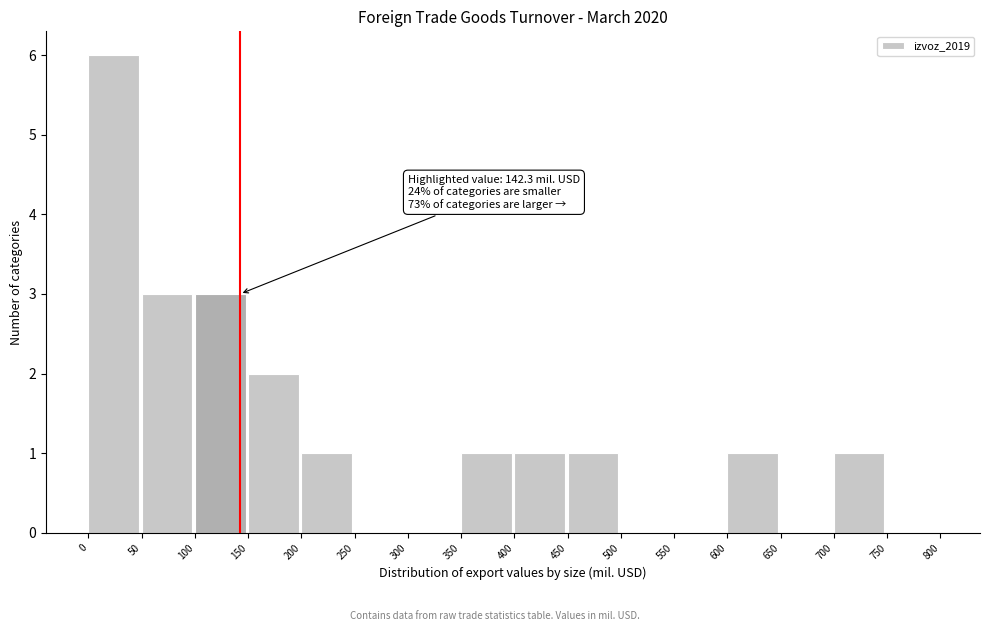

Which range on the x-axis has the tallest bar?

0 to 50